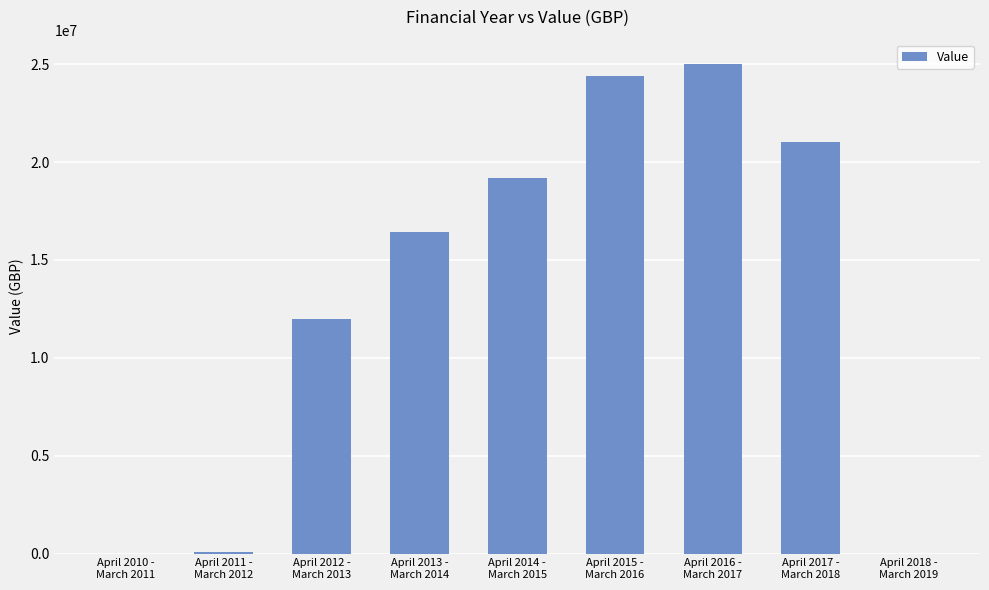

What is the maximum value shown in the chart?

25000000